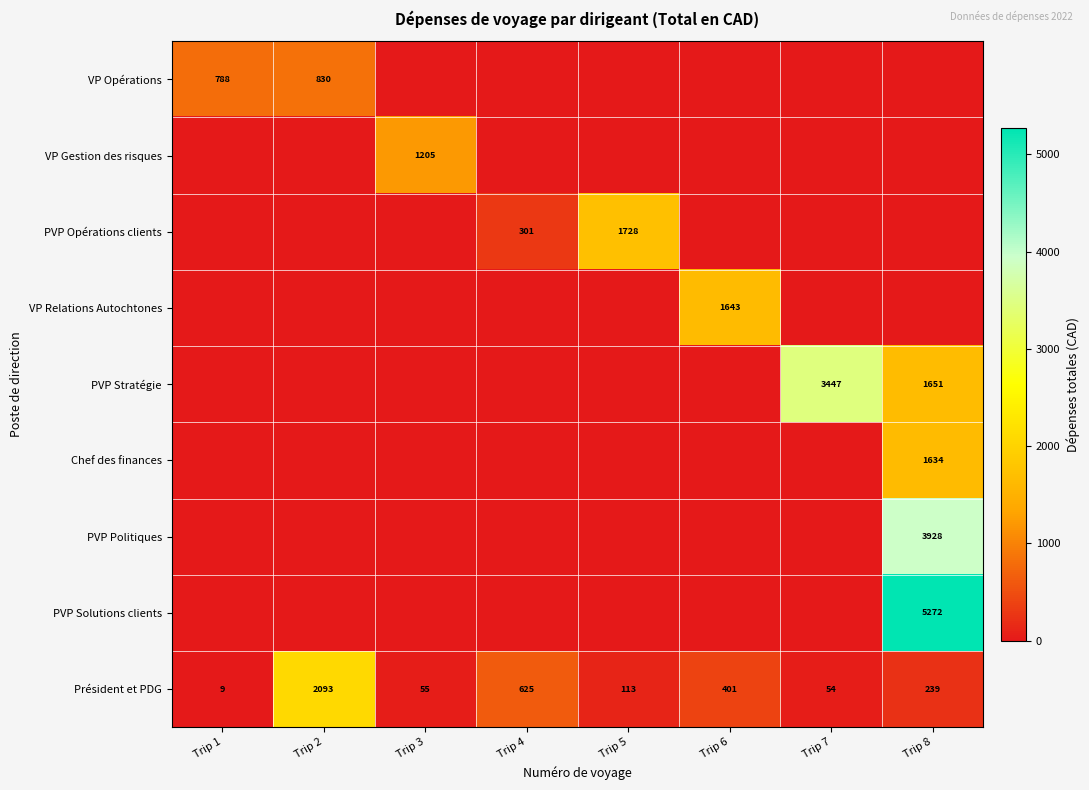

True or false: Chef des finances has a value of 527.7 at Trip 1.

False